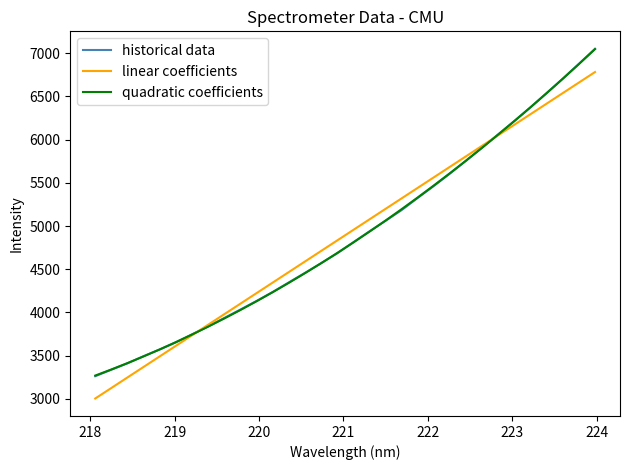

True or false: linear coefficients and quadratic coefficients cross at least once.

True